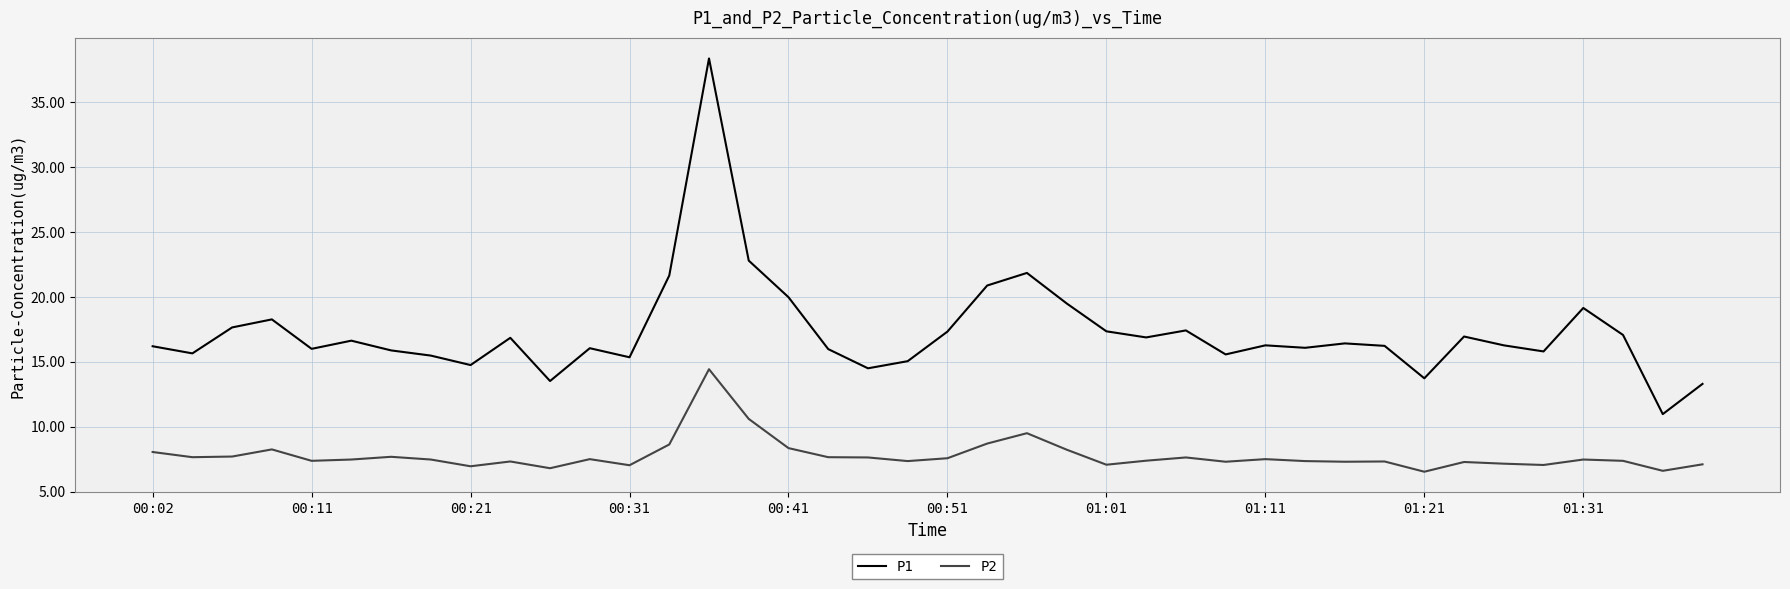

What is the maximum value shown in the chart?

38.4